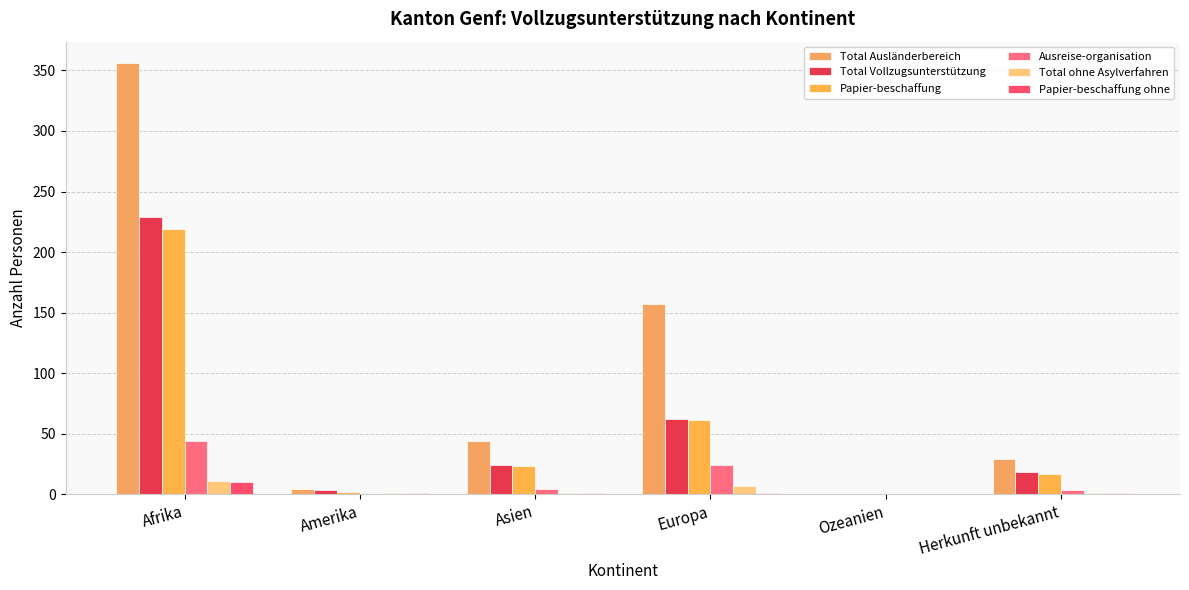

True or false: Ausreise-organisation has a value of 3 at Herkunft unbekannt.

True